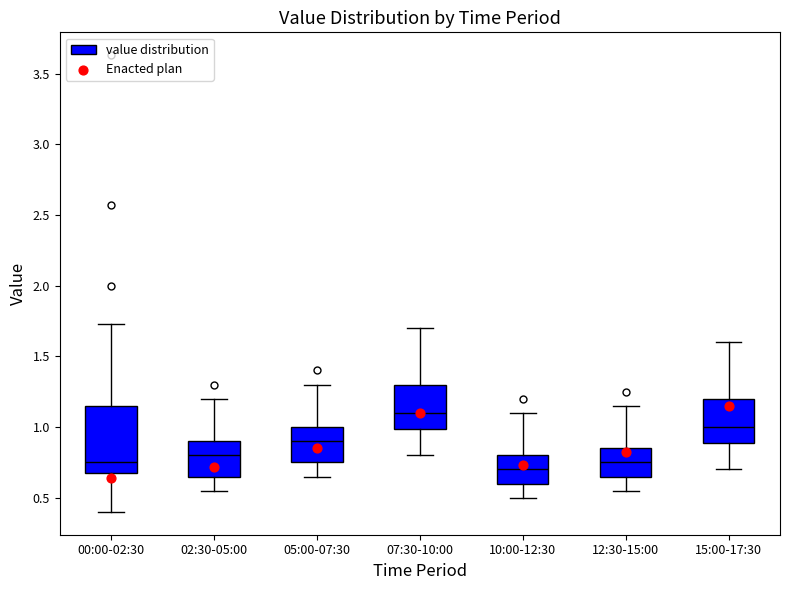

Where does the upper whisker of the box for 15:00-17:30 end on the y-axis? The values are not printed on the chart, so give them approximately, as read against the axis.

1.60